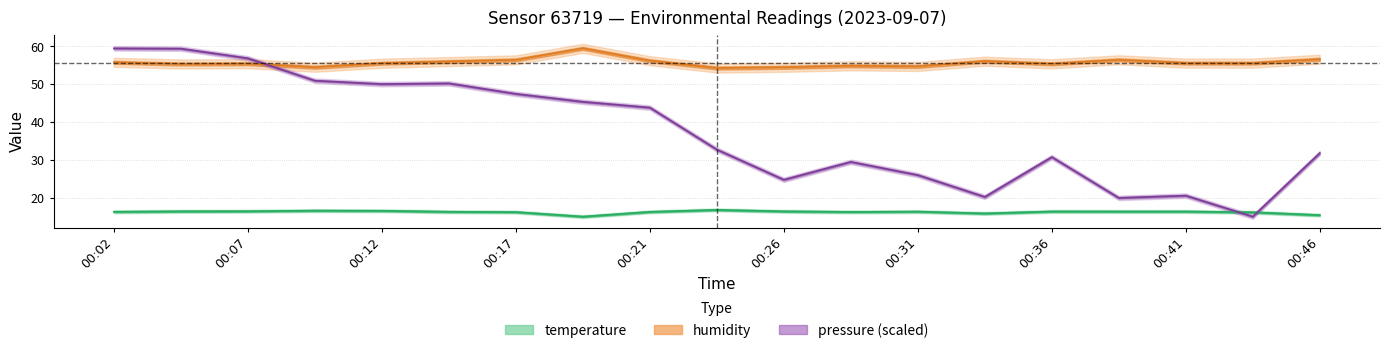

Rank the categories by humidity value from lowest to highest.

00:24, 00:26, 00:09, 00:31, 00:29, 00:04, 00:36, 00:07, 00:12, 00:44, 00:41, 00:02, 00:14, 00:34, 00:21, 00:17, 00:39, 00:46, 00:19